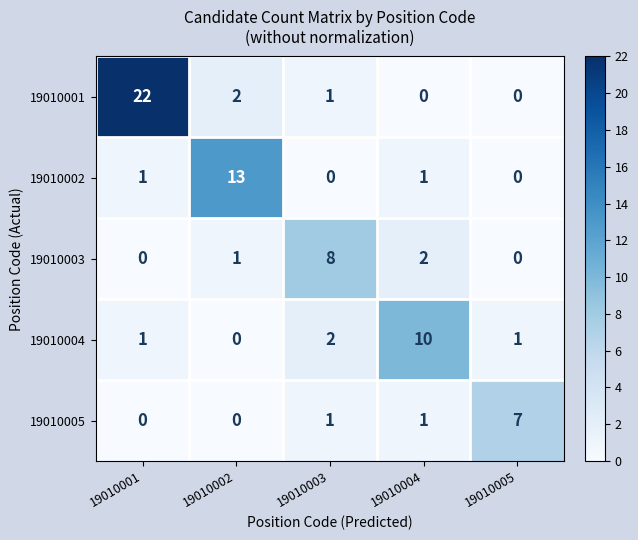

What is the maximum value shown in the chart?

22